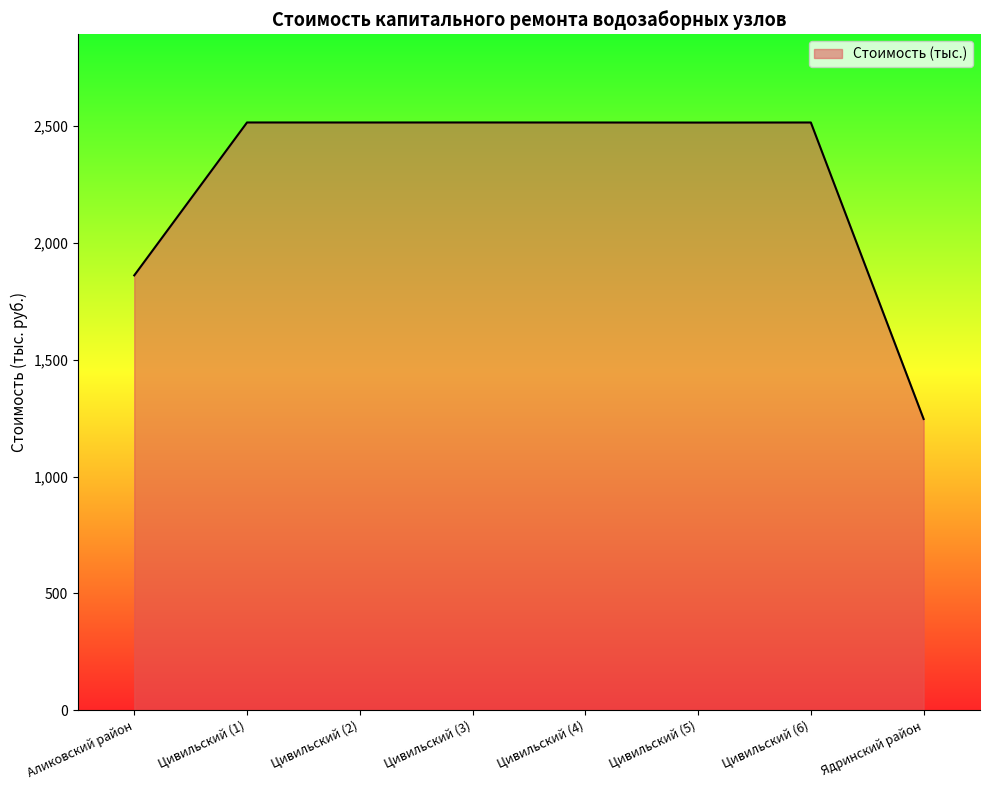

What is the greatest value displayed?

2516.0